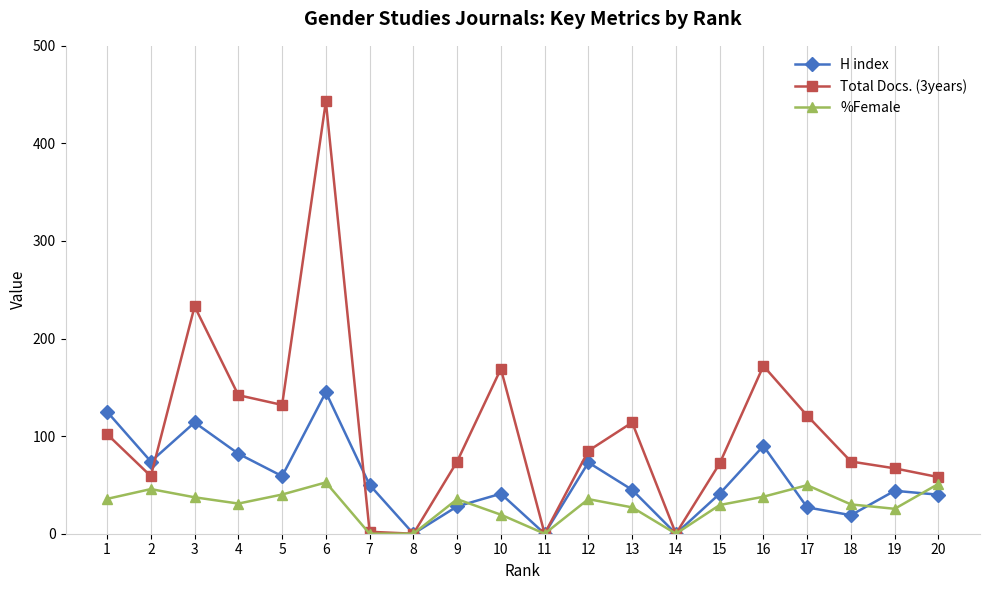

What is the greatest value displayed?

443.0